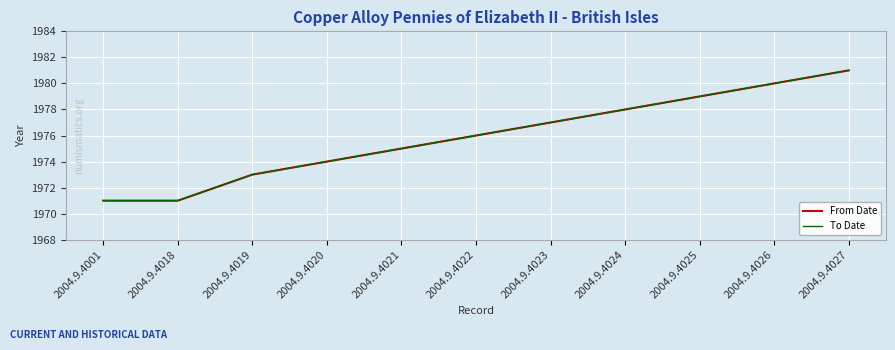

Does the chart display data point markers on the line(s)?

No